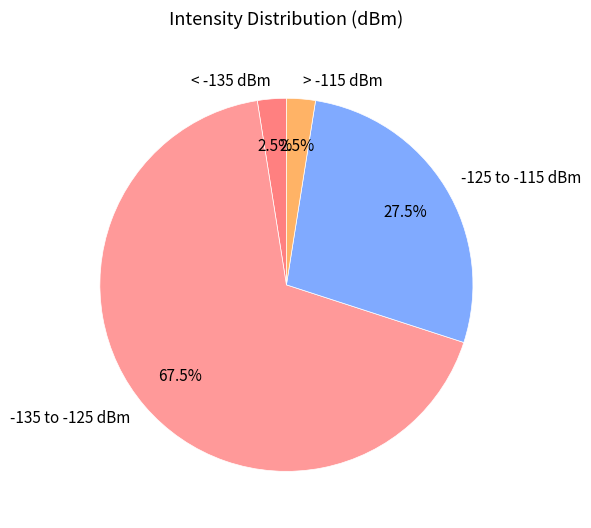

Which has a higher value, > -115 dBm or -135 to -125 dBm?

-135 to -125 dBm